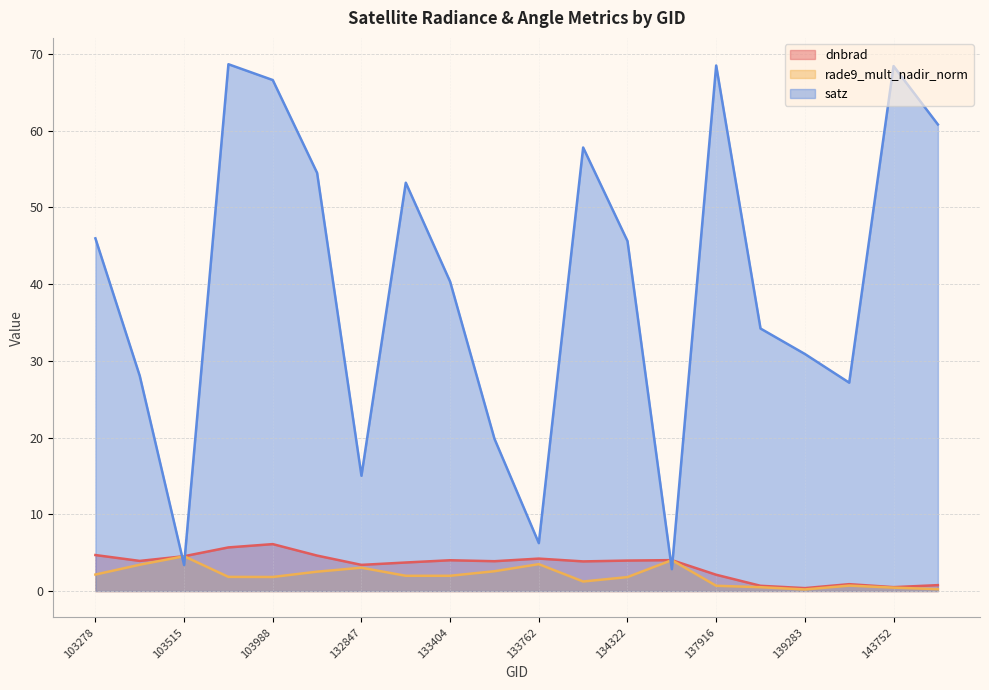

What is the sum of all rade9_mult_nadir_norm values?

39.3